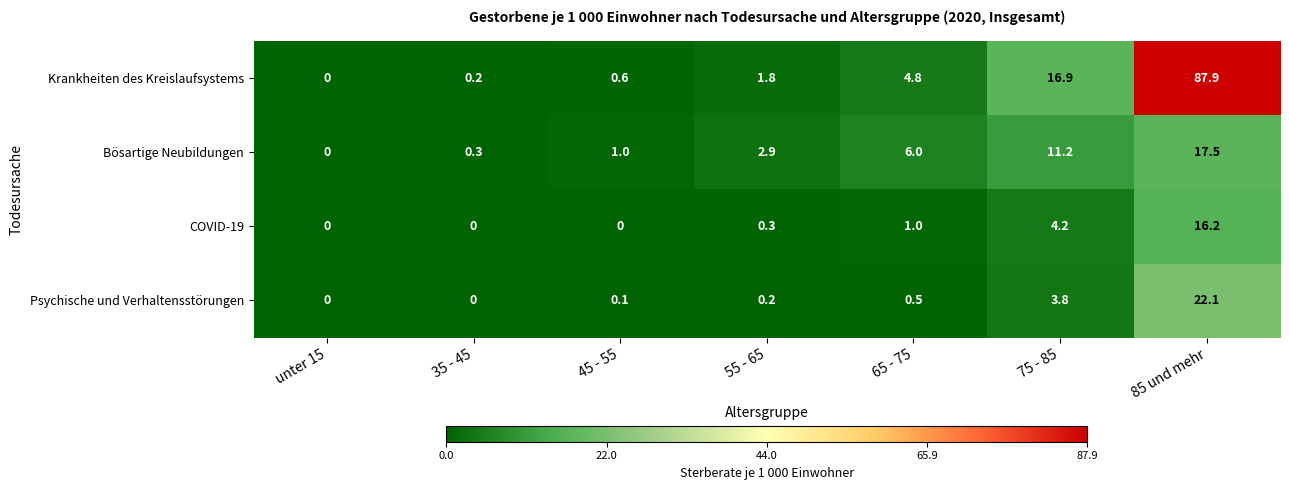

Is it true that Krankheiten des Kreislaufsystems equals -55.1 at unter 15?

False